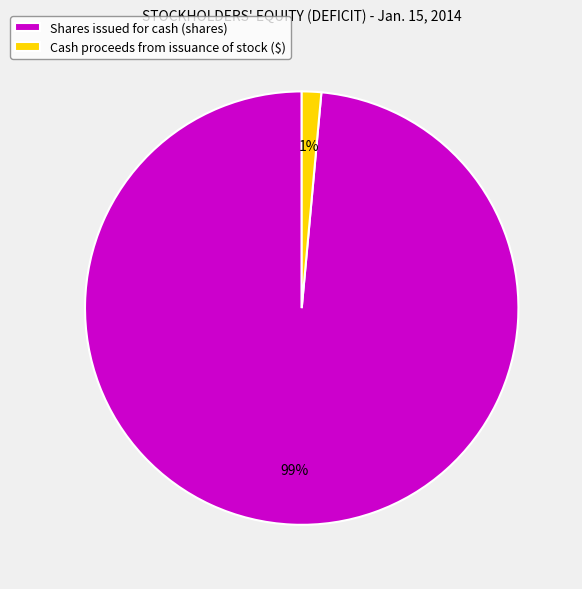

Is it true that Cash proceeds from issuance of stock ($) is 1% of the pie?

True